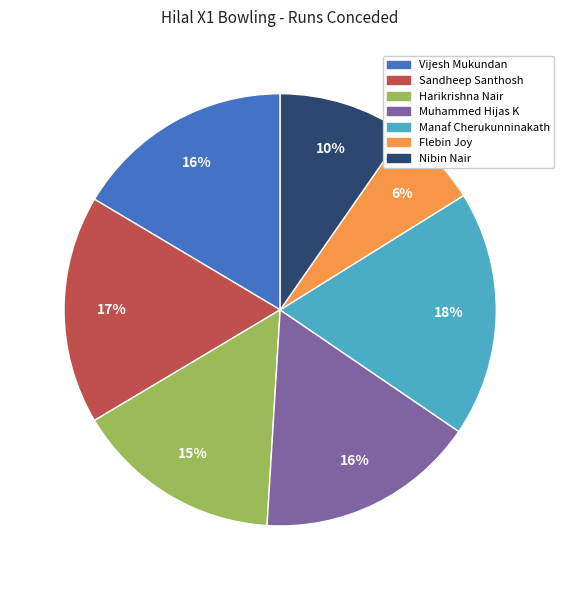

Which slice is the smallest?

Flebin Joy